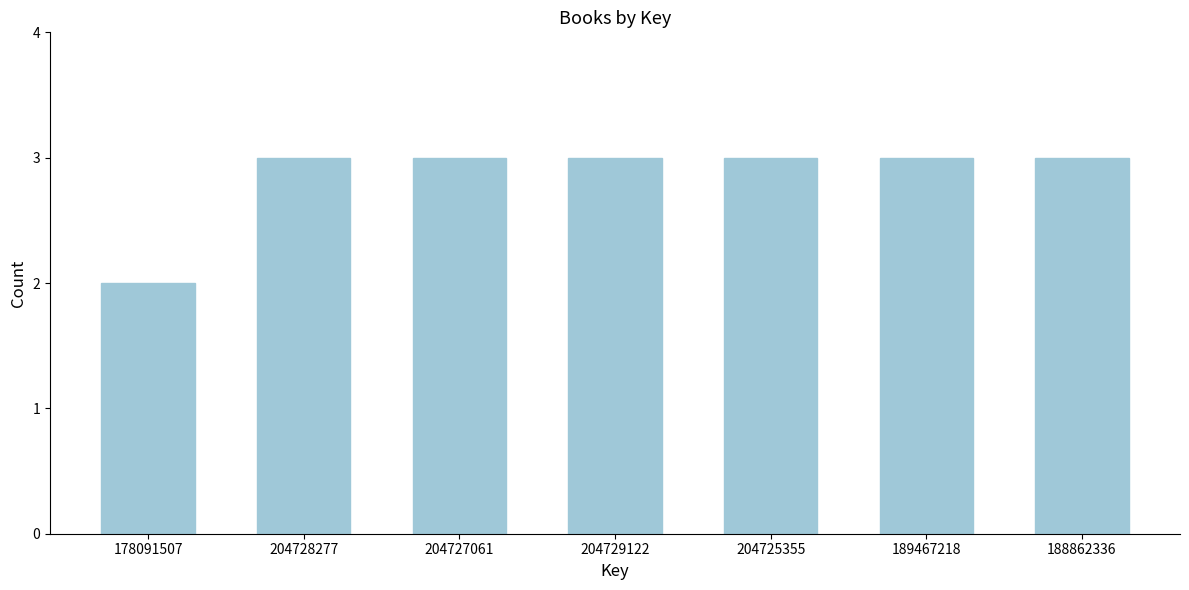

Reading right to left, list all the values displayed in this chart.

188862336=3	189467218=3	204725355=3	204729122=3	204727061=3	204728277=3	178091507=2